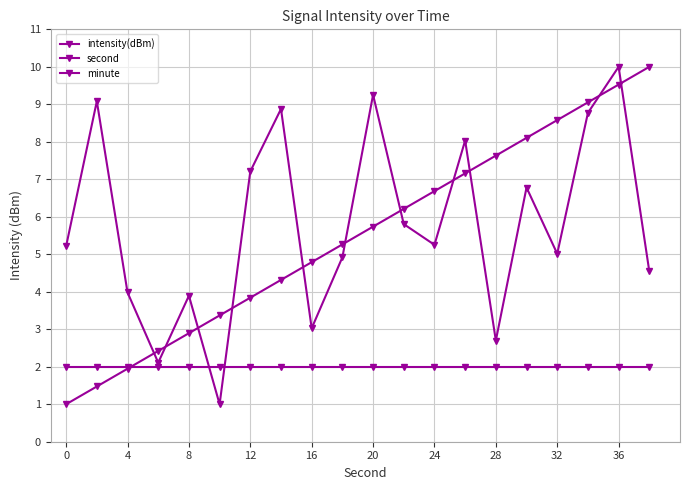

How many lines are shown in the chart?

3